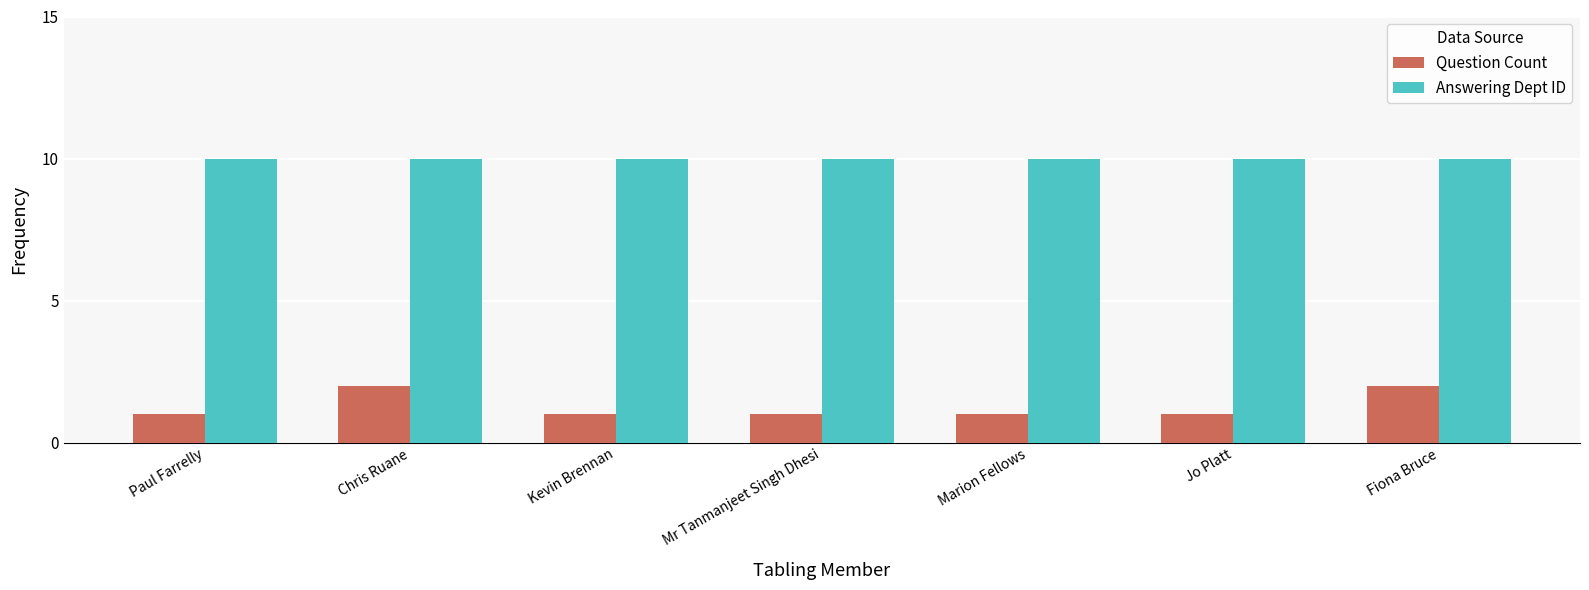

How many bars are there in each group?

2